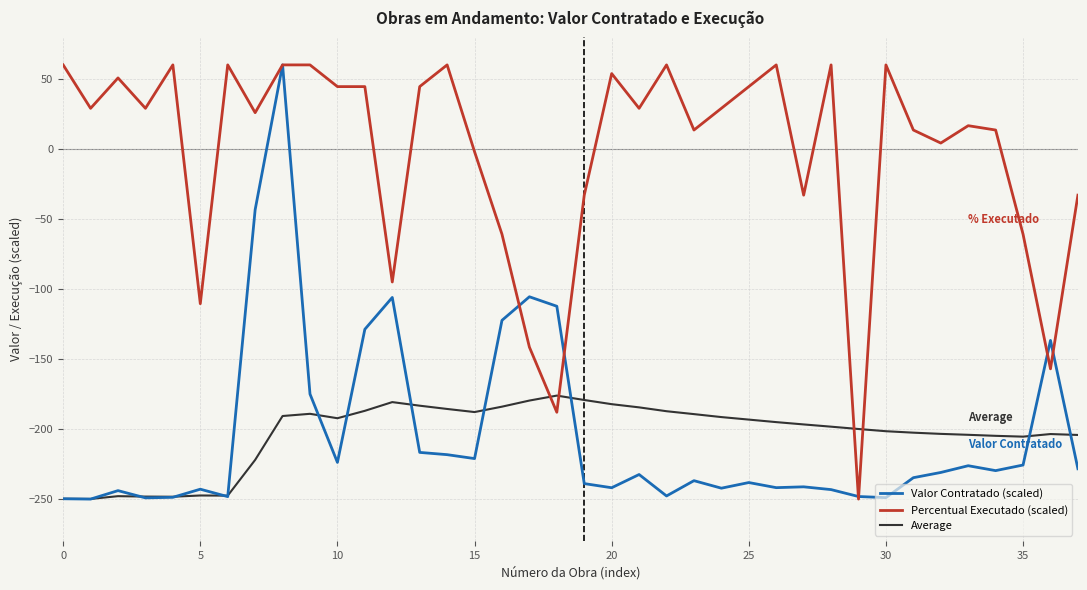

True or false: Percentual Executado (scaled) and Average cross at least once.

True